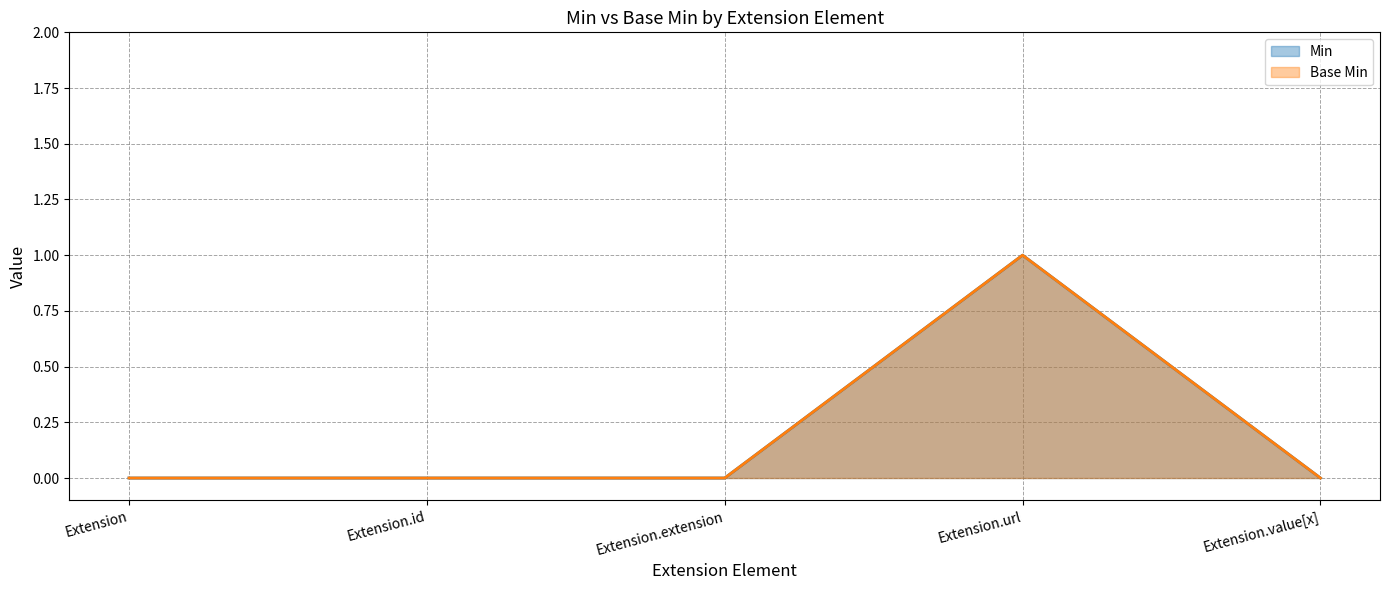

Does the chart display data point markers on the line(s)?

No